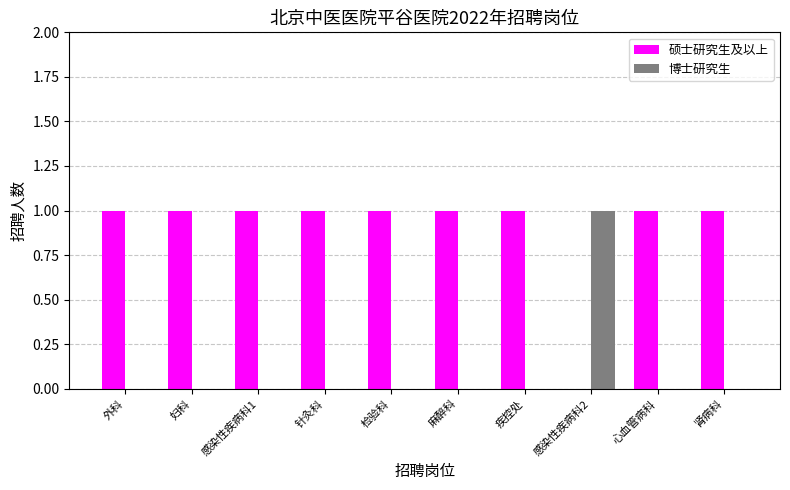

What is the sum of all 博士研究生 values?

1